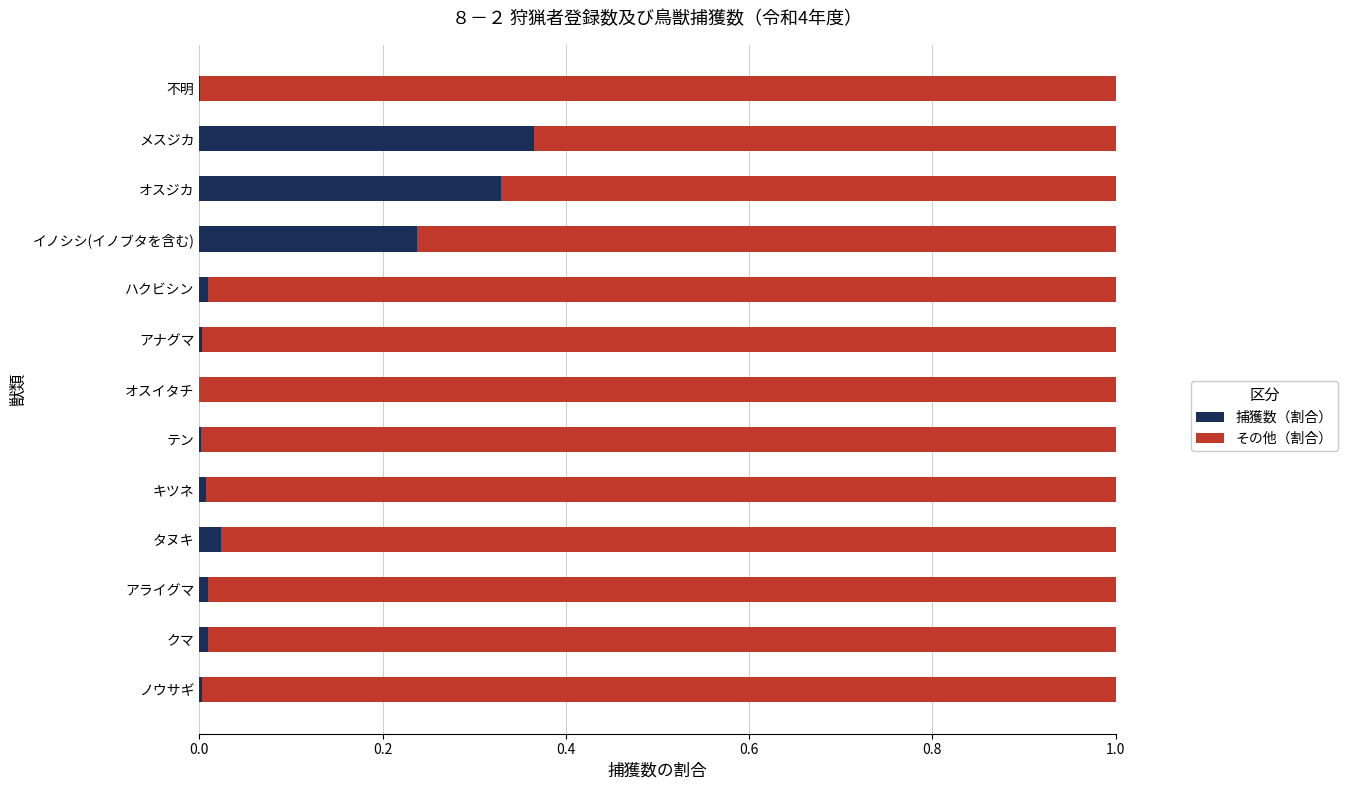

What are all the series names shown in the legend?

捕獲数（割合）, その他（割合）